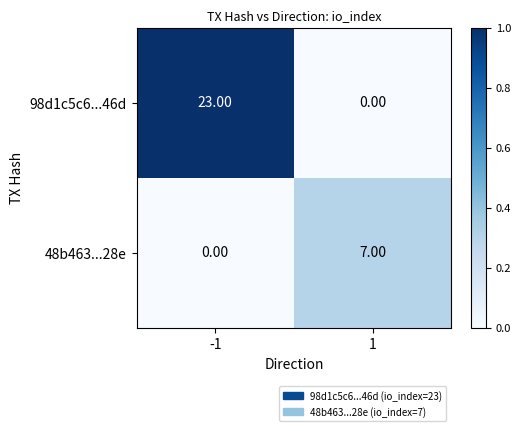

What is the total value across all series at -1?

23